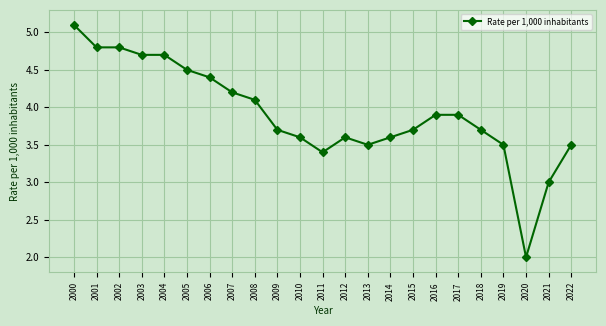

Reading right to left, what are all the values shown in this chart?

2022=3.5	2021=3.0	2020=2.0	2019=3.5	2018=3.7	2017=3.9	2016=3.9	2015=3.7	2014=3.6	2013=3.5	2012=3.6	2011=3.4	2010=3.6	2009=3.7	2008=4.1	2007=4.2	2006=4.4	2005=4.5	2004=4.7	2003=4.7	2002=4.8	2001=4.8	2000=5.1